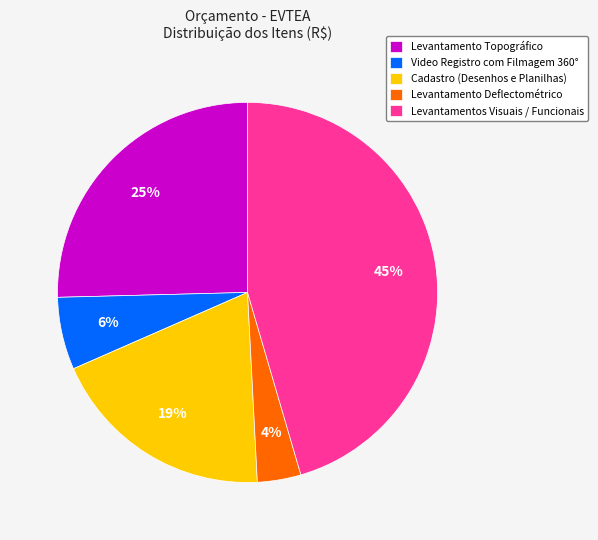

Which category has the smallest portion of the pie?

Levantamento Deflectométrico